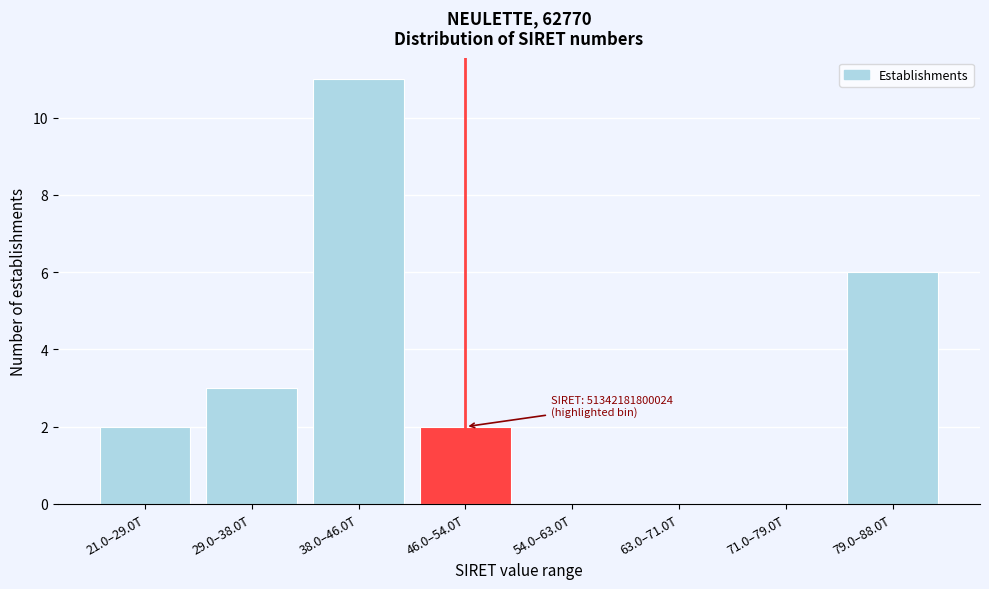

Reading left to right, extract all data points from this chart.

21.0–29.0T=2	29.0–38.0T=3	38.0–46.0T=11	46.0–54.0T=2	54.0–63.0T=0	63.0–71.0T=0	71.0–79.0T=0	79.0–88.0T=6